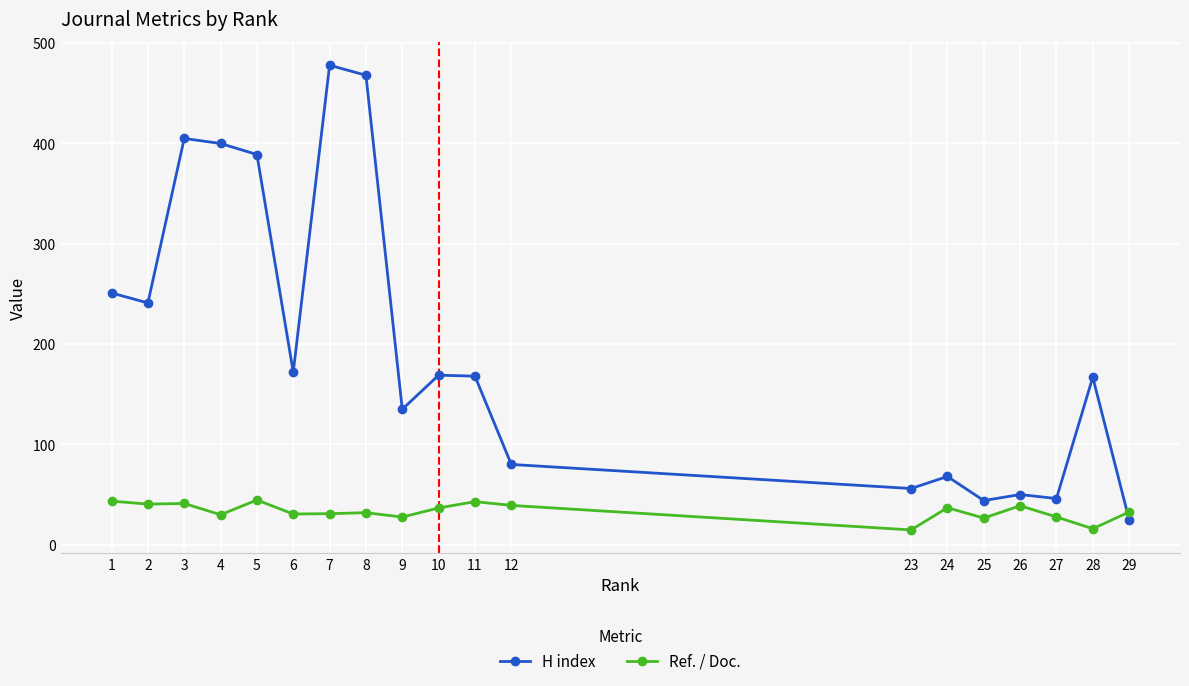

At which category is the sum across all series the highest?

7